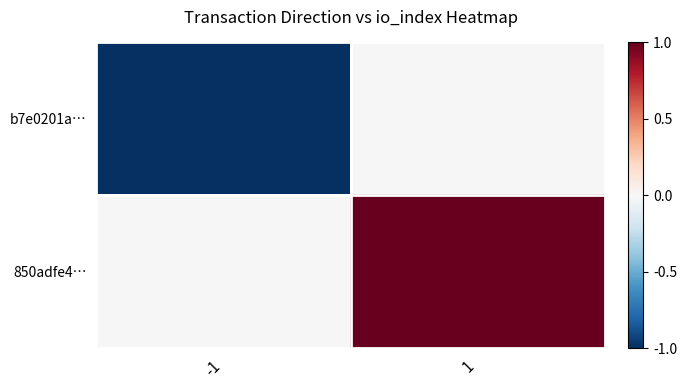

Count the number of categories in the chart.

2